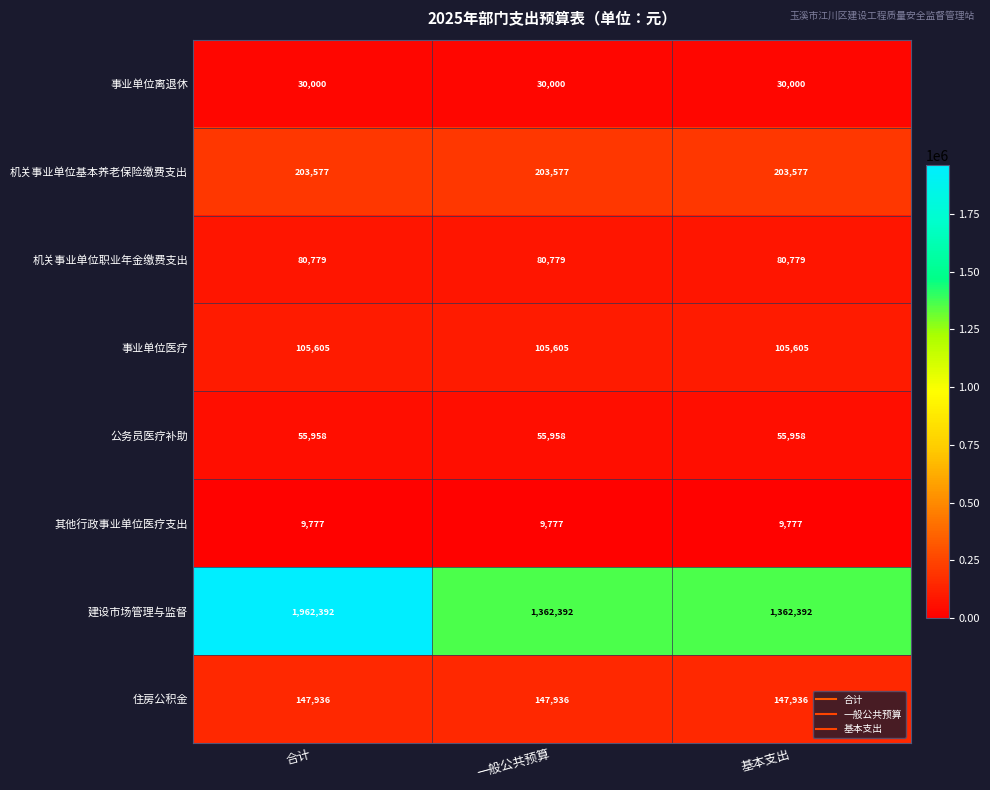

Which series has the widest spread of values?

建设市场管理与监督